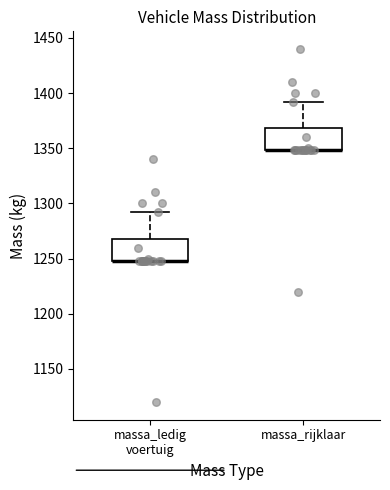

Reading left to right, read every box against the y-axis: the position of its median line, the range the box covers, and the ends of its whiskers. The values are not printed on the chart, so give them approximately, as read against the axis.

massa_ledig voertuig: median 1250 (drawn on the box's lower edge), box 1250 to 1270, whiskers 1250 to 1290
massa_rijklaar: median 1350 (drawn on the box's lower edge), box 1350 to 1370, whiskers 1350 to 1390